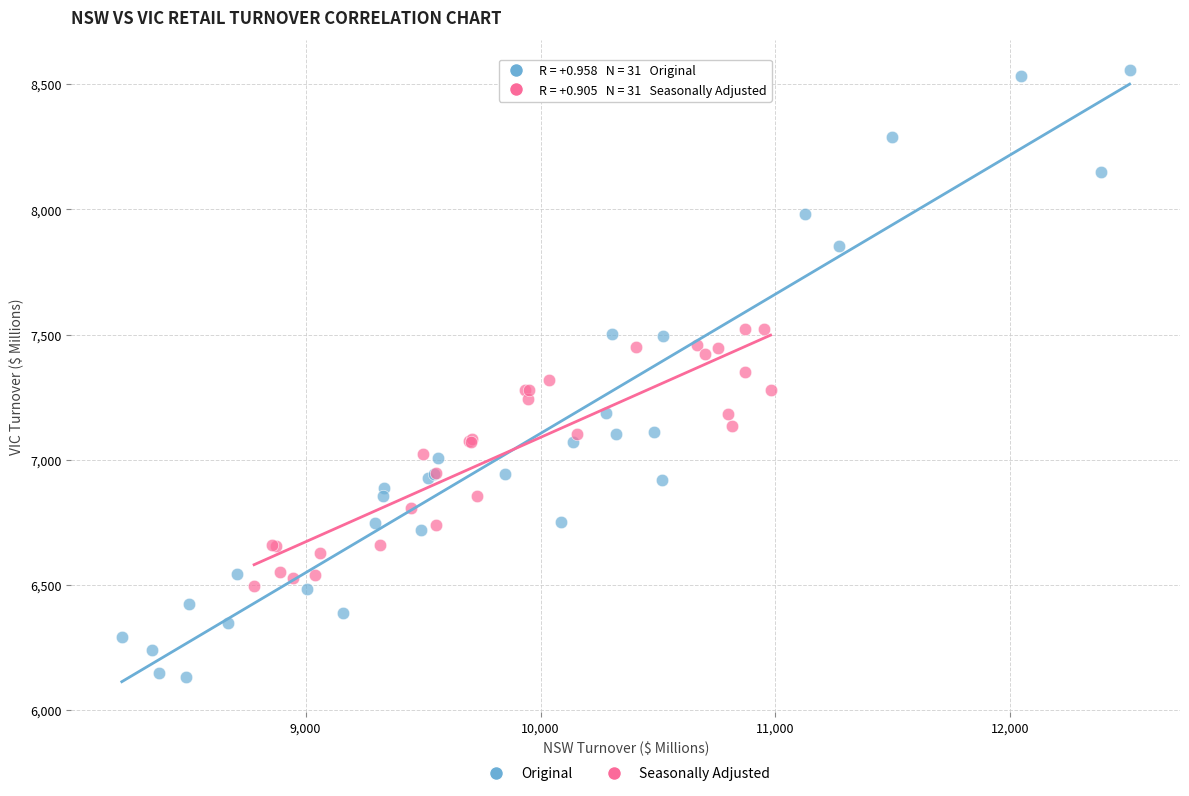

Which series reaches the minimum Y coordinate?

Original